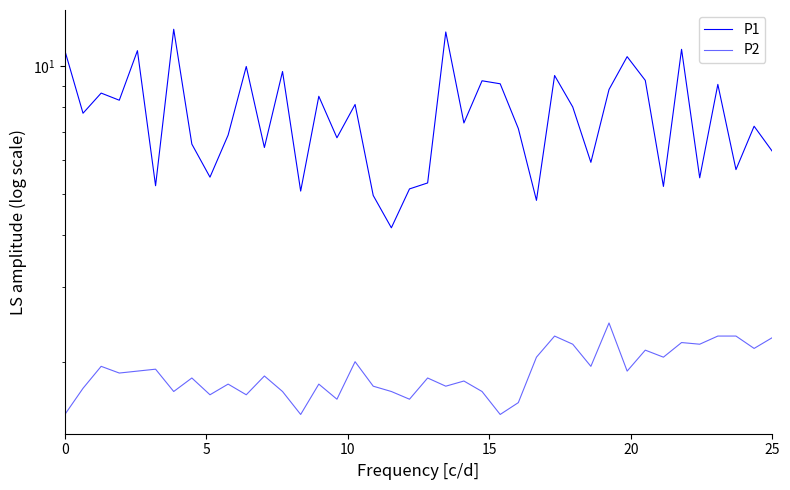

The value of P2 at 11 is 3.3. True or false?

False